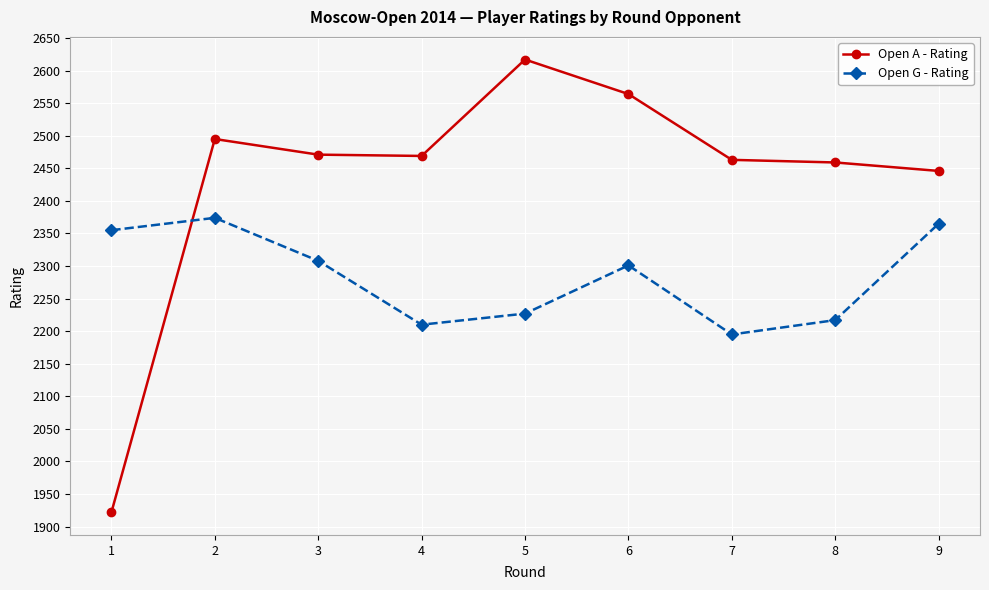

Where is the first local minimum for Open G - Rating?

4